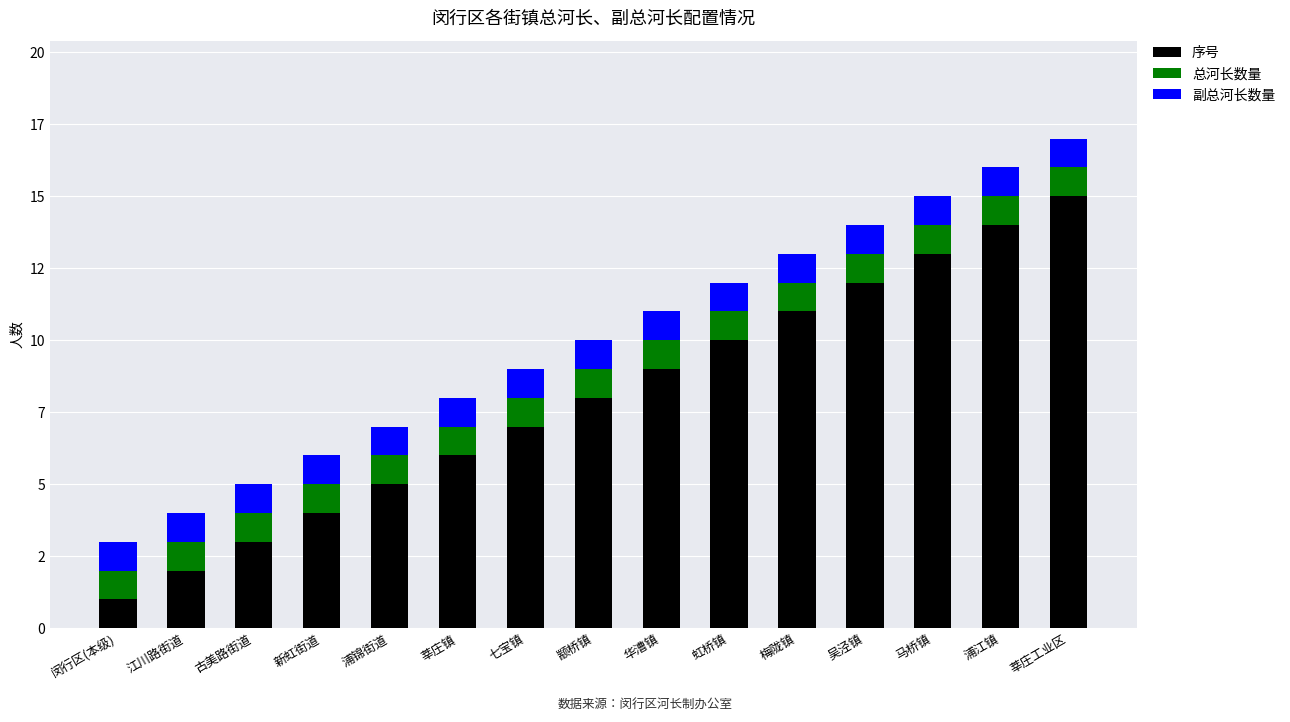

Are the bars horizontal?

No